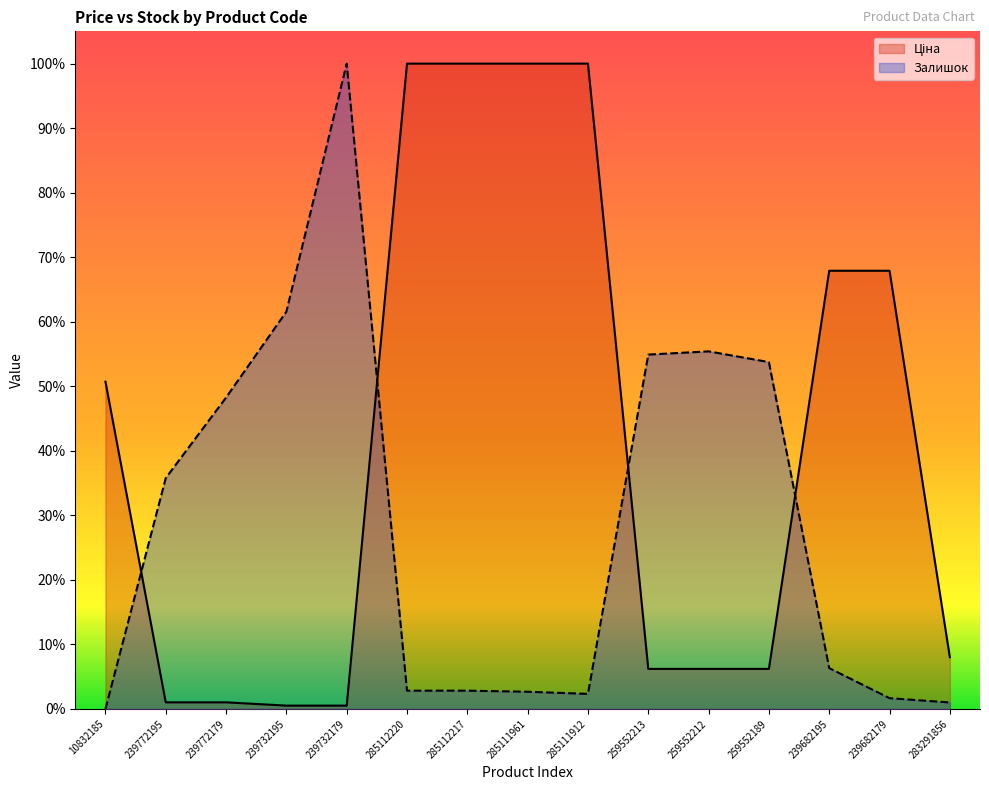

Reading right to left, extract all data points from this chart.

Ціна: 283291856=0.1	239682179=0.7	239682195=0.7	259552189=0.1	259552212=0.1	259552213=0.1	285111912=1.0	285111961=1.0	285112217=1.0	285112220=1.0	239732179=0.0	239732195=0.0	239772179=0.0	239772195=0.0	10832185=0.5
Залишок: 283291856=0.0	239682179=0.0	239682195=0.1	259552189=0.5	259552212=0.6	259552213=0.5	285111912=0.0	285111961=0.0	285112217=0.0	285112220=0.0	239732179=1.0	239732195=0.6	239772179=0.5	239772195=0.4	10832185=0.0